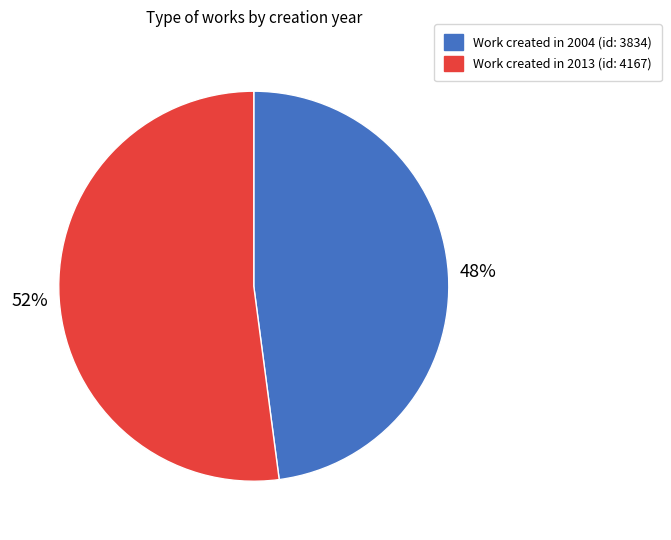

To the nearest percent, what is the average slice percentage?

50%